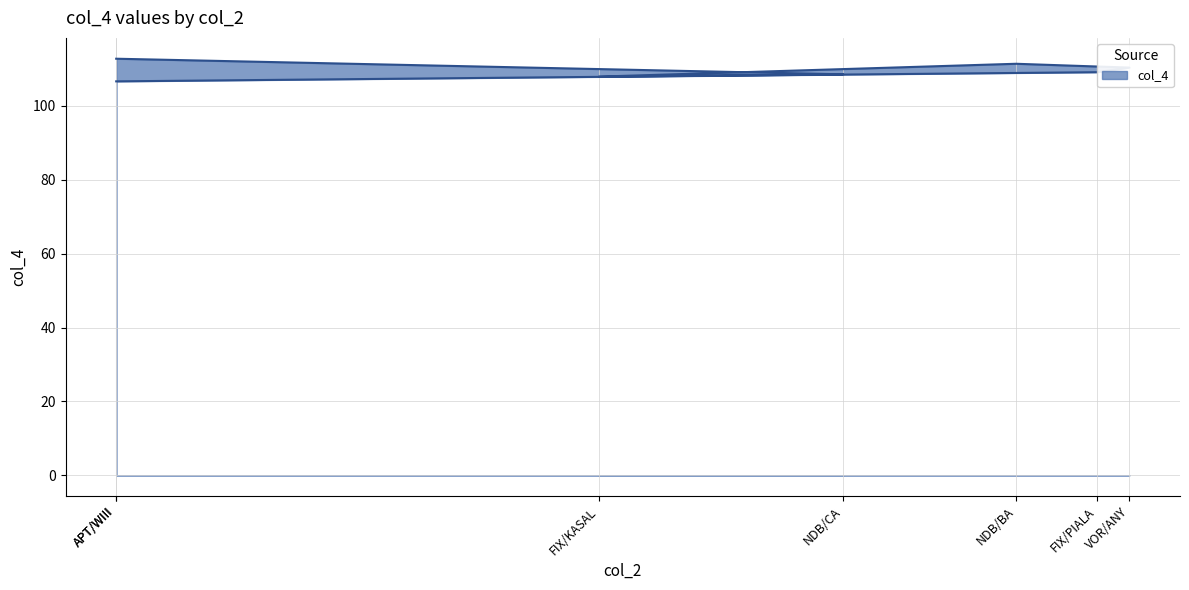

What is the difference between the second highest and second lowest values?

3.5